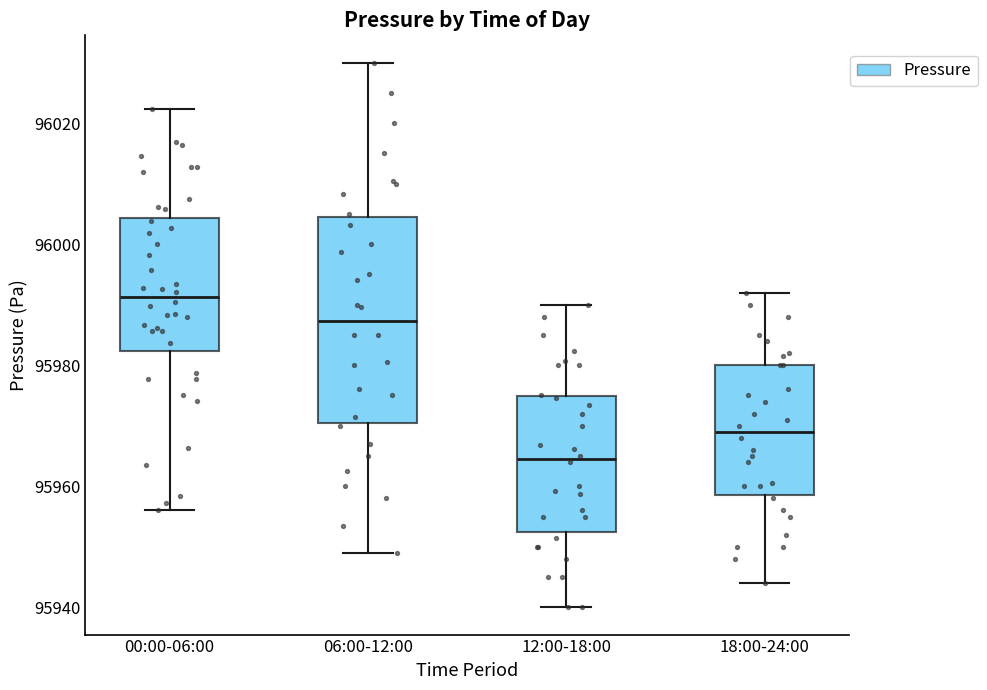

Reading left to right, read every box against the y-axis: the position of its median line, the range the box covers, and the ends of its whiskers. The values are not printed on the chart, so give them approximately, as read against the axis.

00:00-06:00: median 95992, box 95982 to 96004, whiskers 95956 to 96022
06:00-12:00: median 95988, box 95970 to 96004, whiskers 95950 to 96030
12:00-18:00: median 95964, box 95952 to 95974, whiskers 95940 to 95990
18:00-24:00: median 95970, box 95958 to 95980, whiskers 95944 to 95992